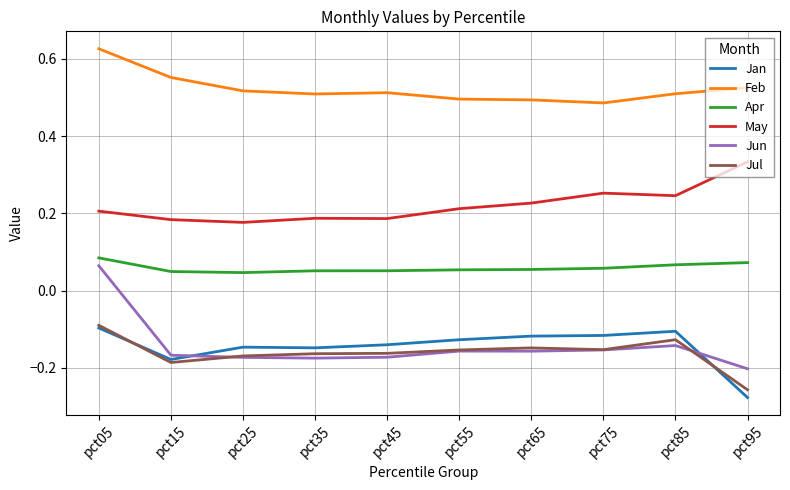

True or false: May has a value of 0.3 at pct25.

False